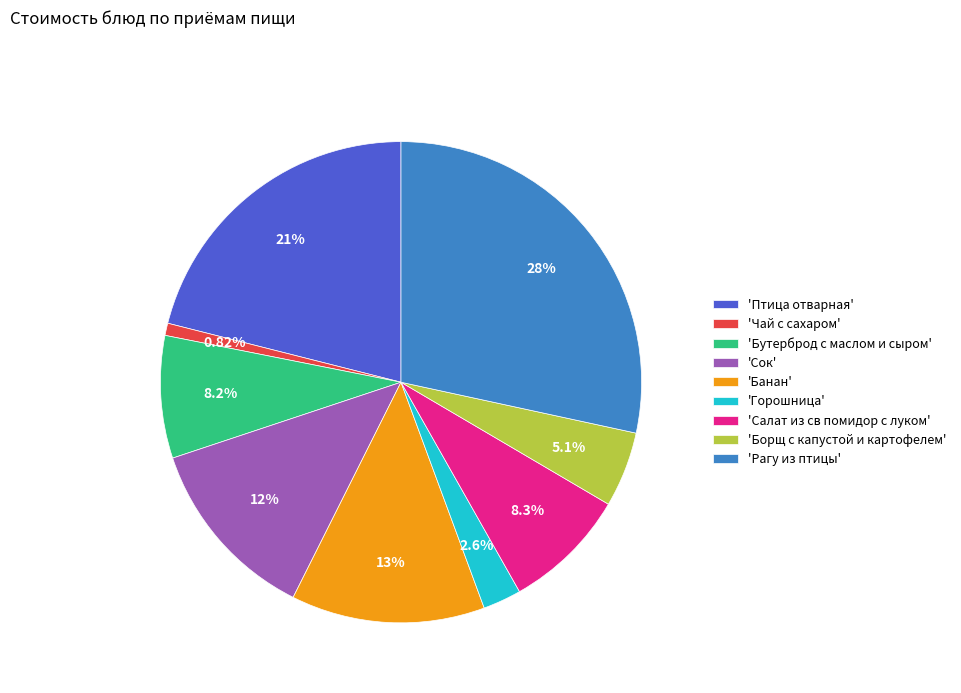

Which category has the biggest portion of the pie?

'Рагу из птицы'